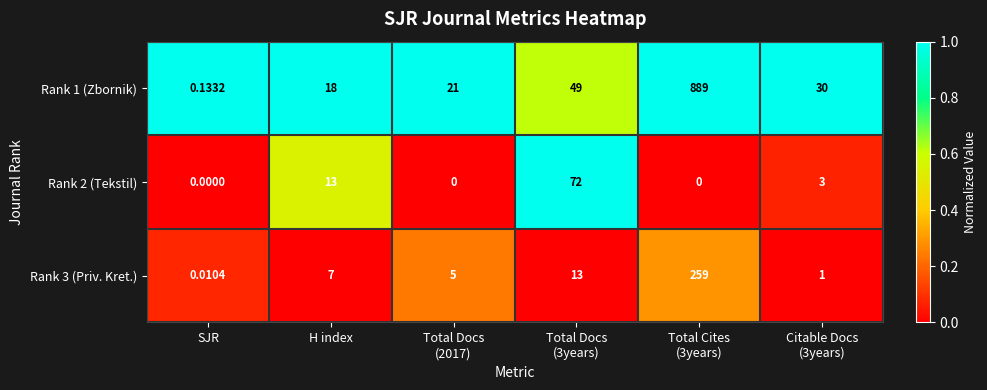

Reading left to right, transcribe all the data shown in this chart.

Rank 1 (Zbornik): SJR=0.1	H index=18.0	Total Docs
(2017)=21.0	Total Docs
(3years)=49.0	Total Cites
(3years)=889.0	Citable Docs
(3years)=30.0
Rank 2 (Tekstil): SJR=0.0	H index=13.0	Total Docs
(2017)=0.0	Total Docs
(3years)=72.0	Total Cites
(3years)=0.0	Citable Docs
(3years)=3.0
Rank 3 (Priv. Kret.): SJR=0.0	H index=7.0	Total Docs
(2017)=5.0	Total Docs
(3years)=13.0	Total Cites
(3years)=259.0	Citable Docs
(3years)=1.0